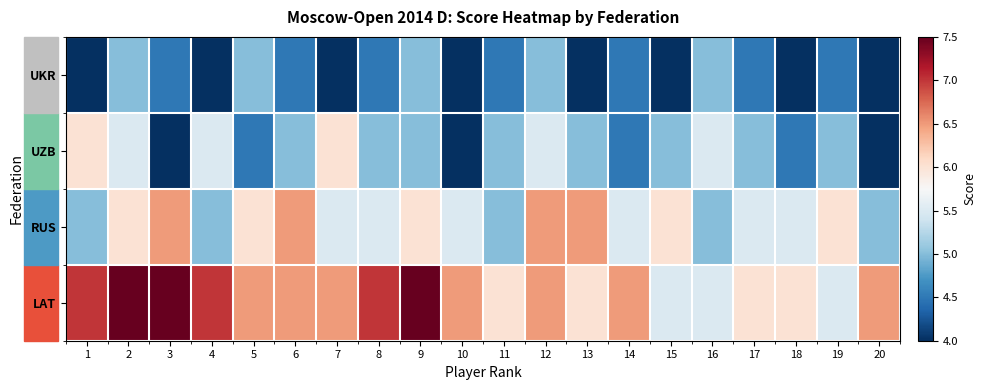

What is the smallest value displayed?

4.0